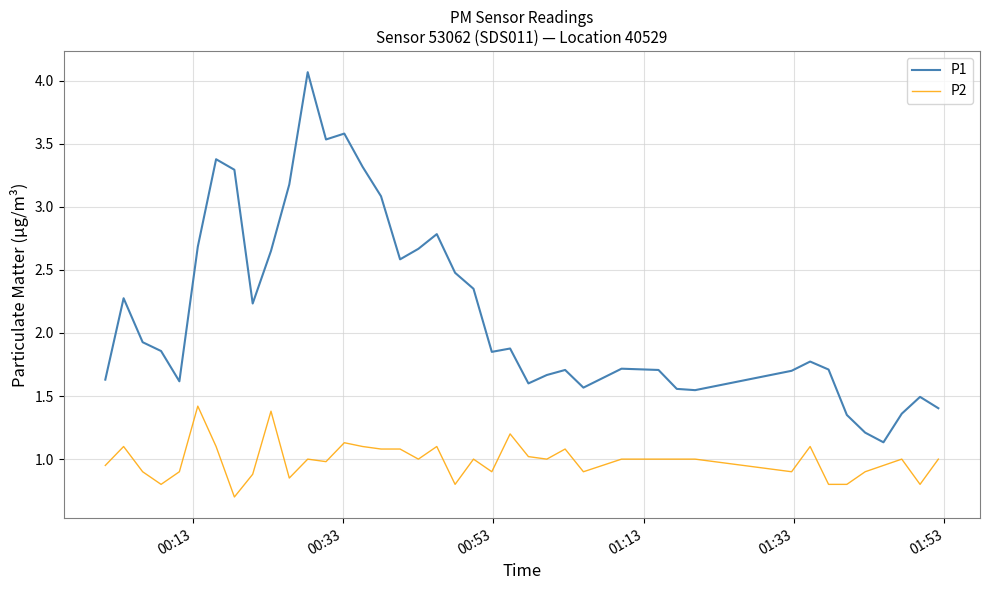

What is the difference between the maximum and minimum values in the P2 series?

0.7